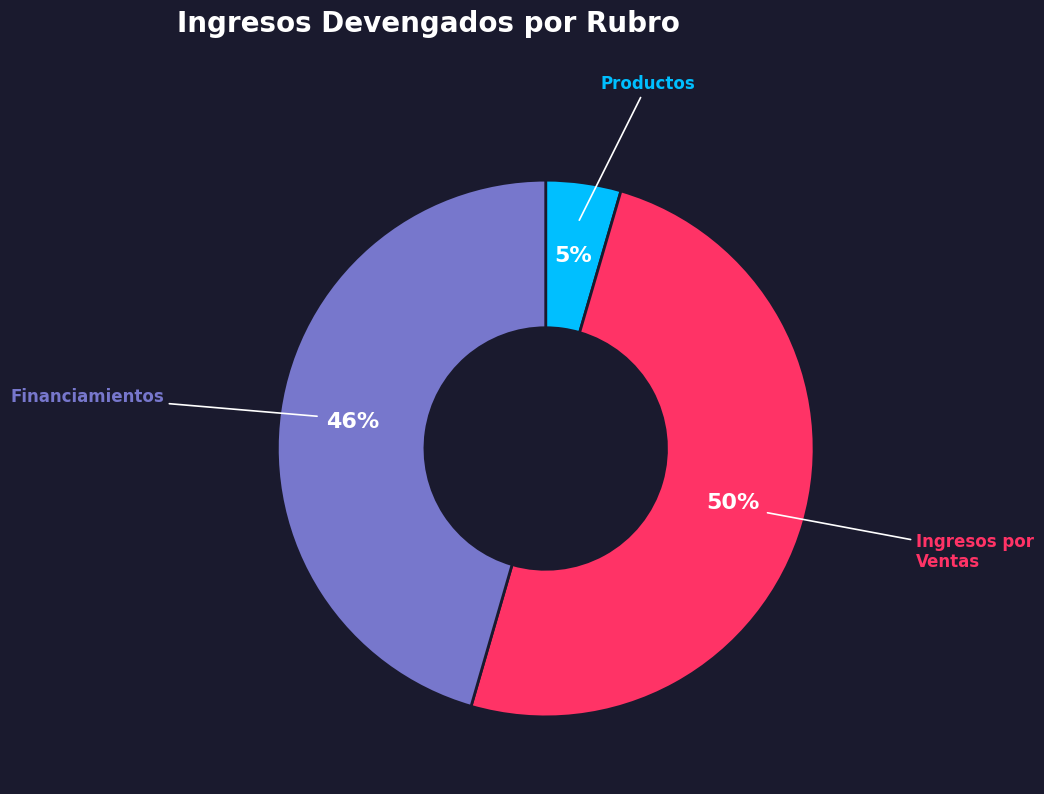

To the nearest percent, what is the average slice percentage?

33%